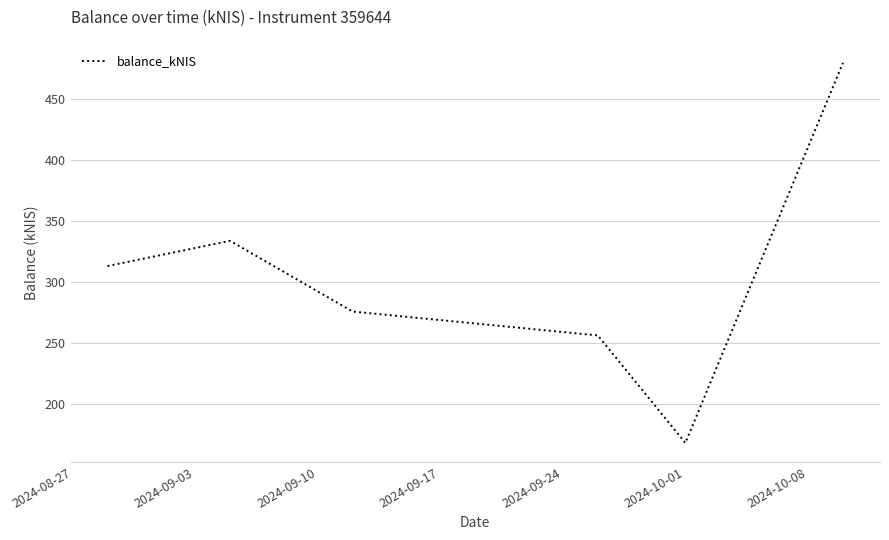

What is the greatest value displayed?

479.3